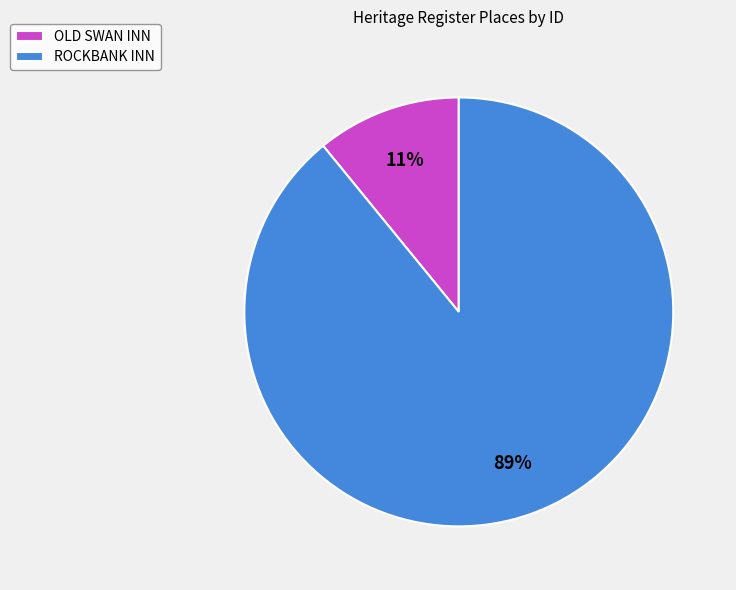

Which category has the biggest portion of the pie?

ROCKBANK INN